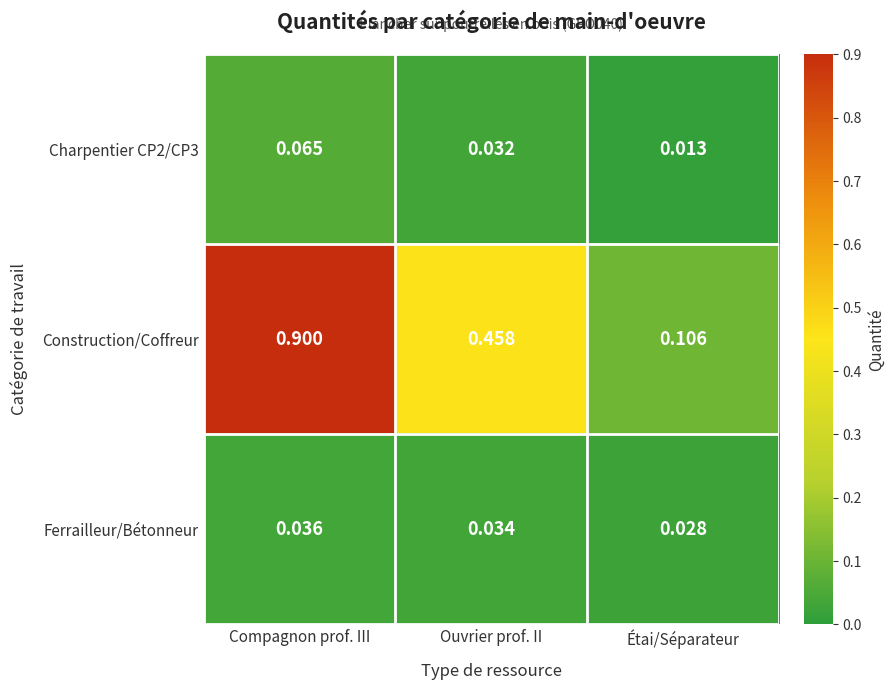

Which series has the largest total across all categories?

Construction/Coffreur